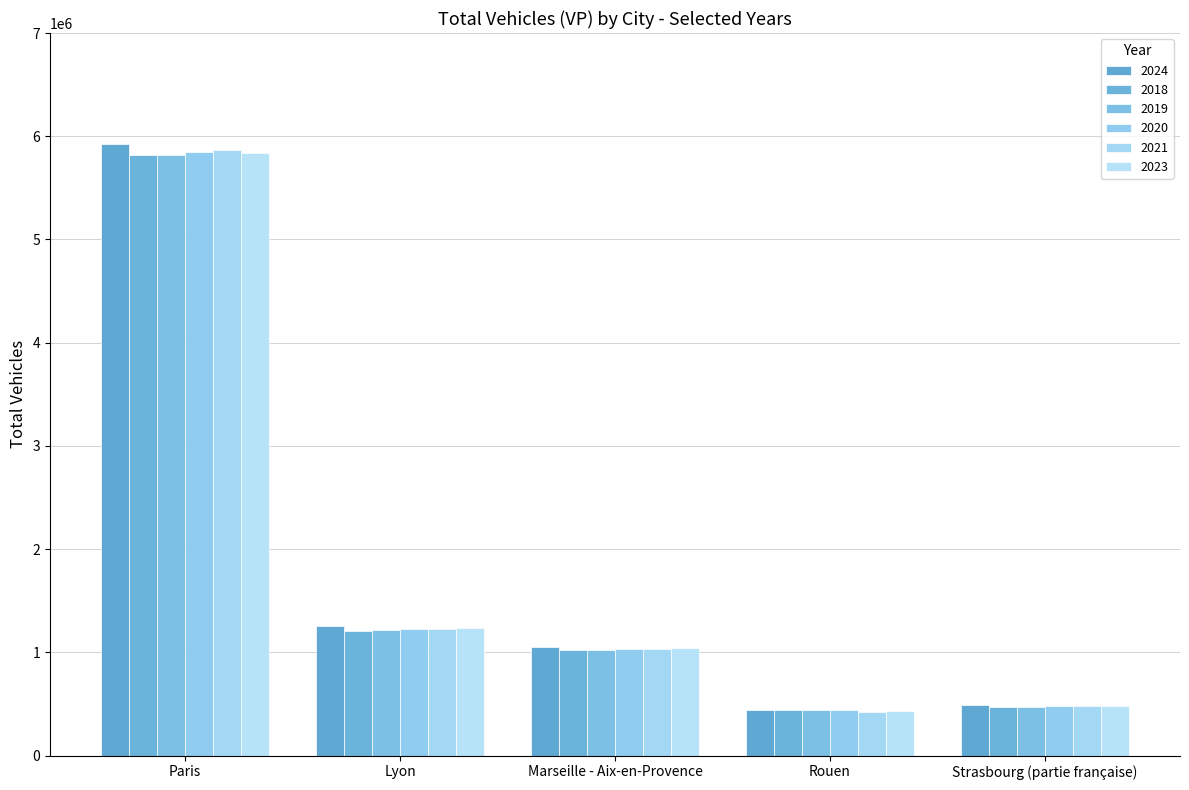

Between Paris and Strasbourg (partie française), which is larger?

Paris